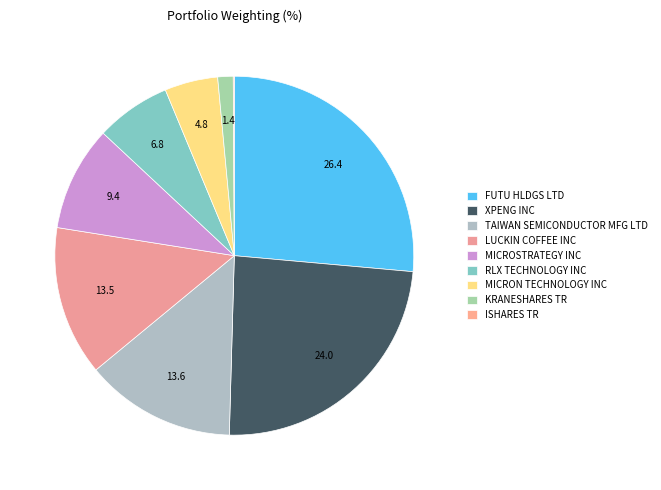

Count the number of slices in the pie.

9